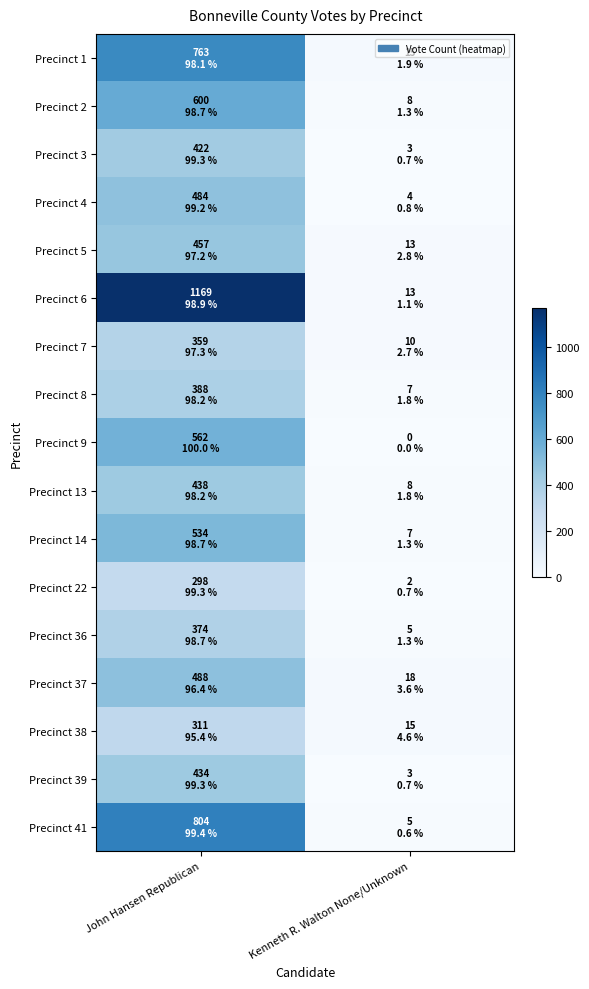

Rank the series at Kenneth R. Walton None/Unknown from highest to lowest value.

Precinct 37, Precinct 1, Precinct 38, Precinct 5, Precinct 6, Precinct 7, Precinct 2, Precinct 13, Precinct 8, Precinct 14, Precinct 36, Precinct 41, Precinct 4, Precinct 3, Precinct 39, Precinct 22, Precinct 9